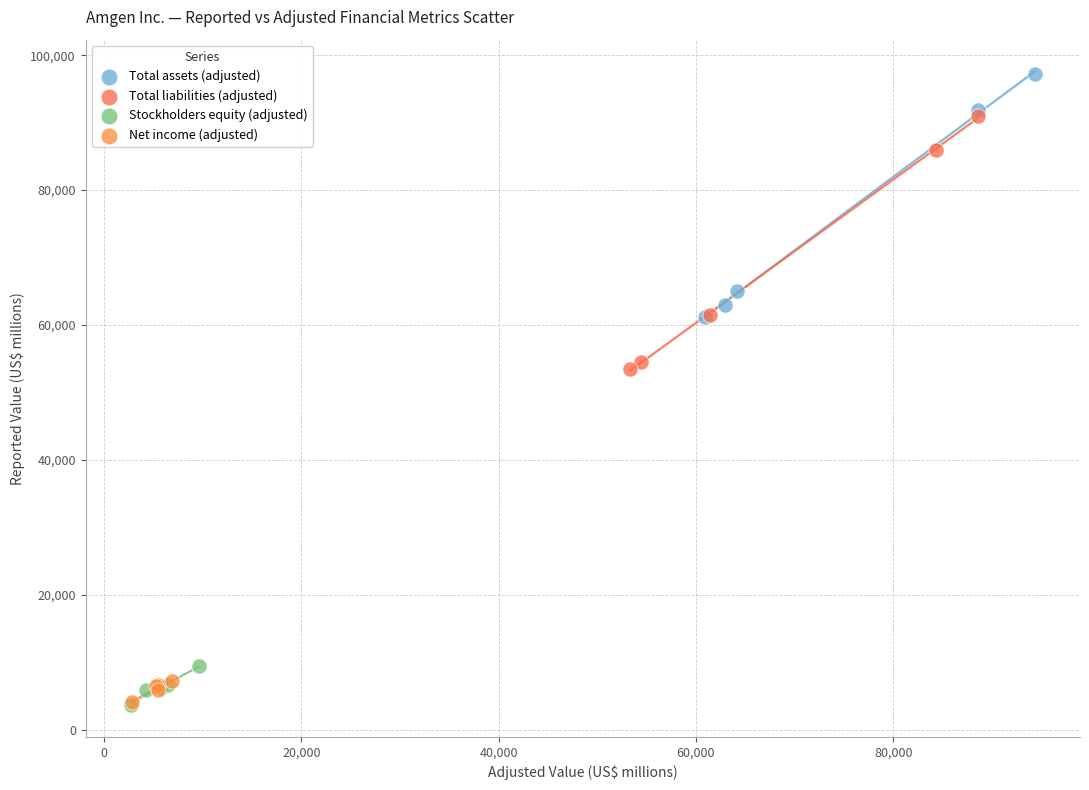

Which series has the largest Y range (max minus min)?

Total liabilities (adjusted)